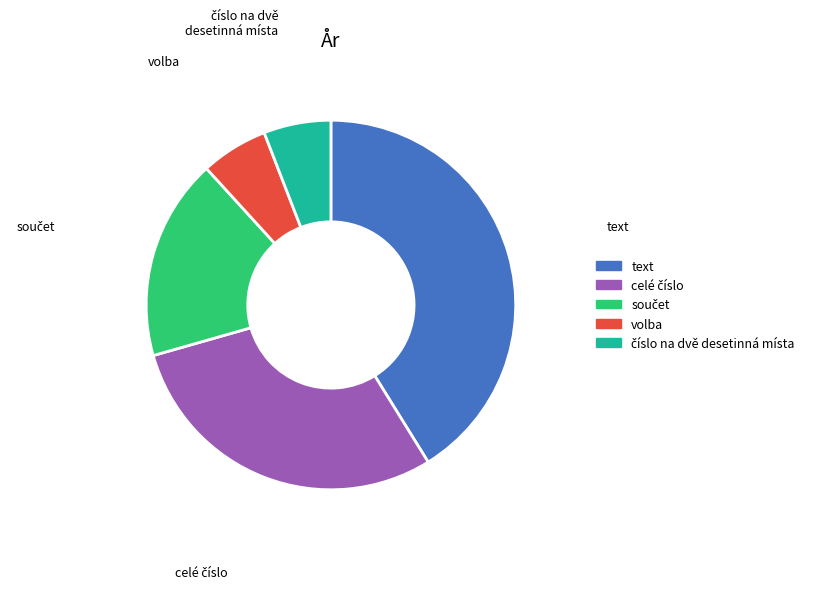

True or false: volba accounts for 6% of the total.

True